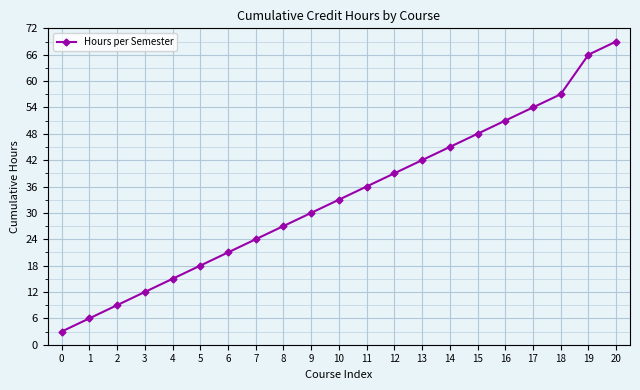

What is the sum of the values at 11 and 13?

78